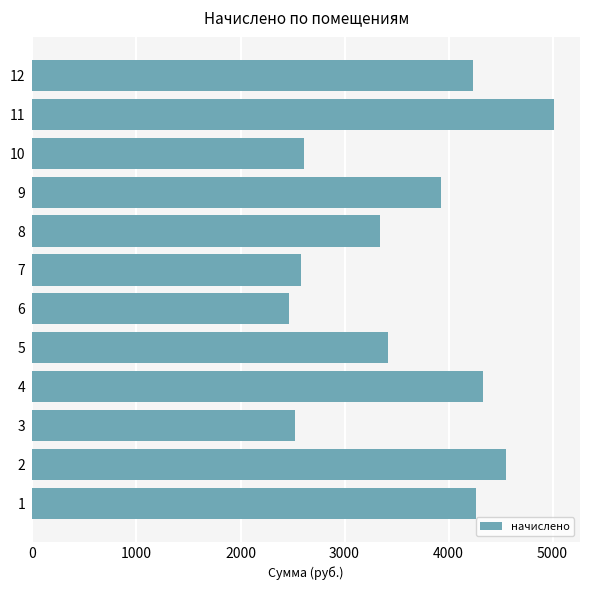

Reading bottom to top, list all the values displayed in this chart.

4267.7	4548.0	2525.5	4331.6	3420.6	2469.5	2578.1	3342.6	3932.0	2613.4	5012.8	4235.8